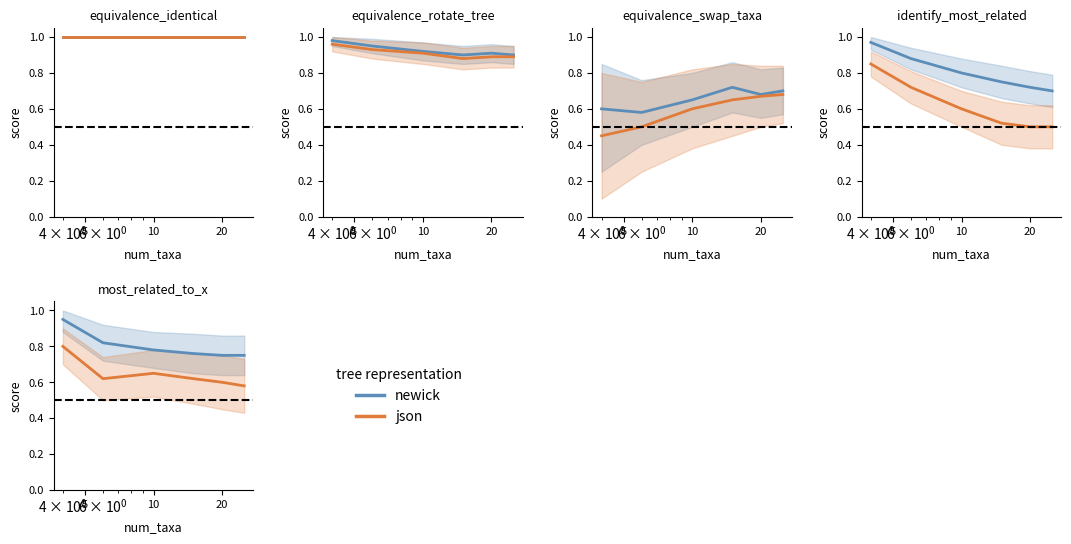

At which label is json closest to 0?

5